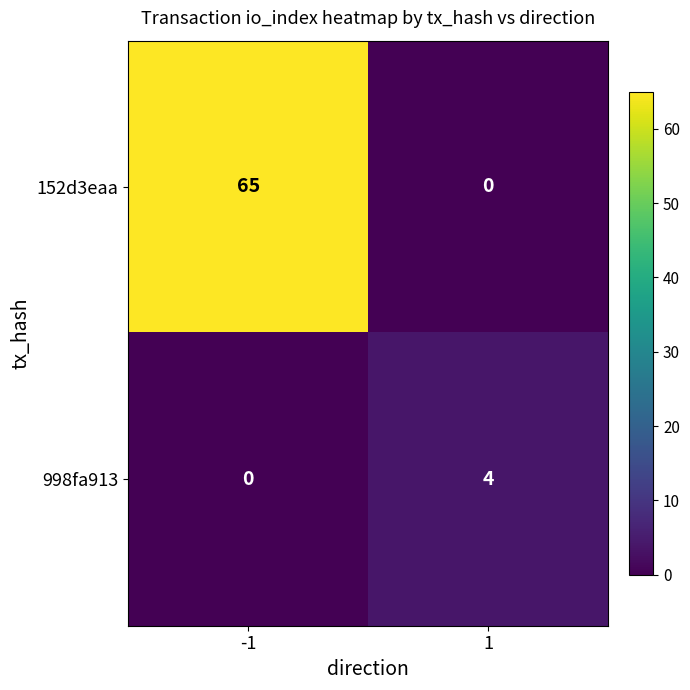

Between -1 and 1, which series saw the biggest shift?

152d3eaa